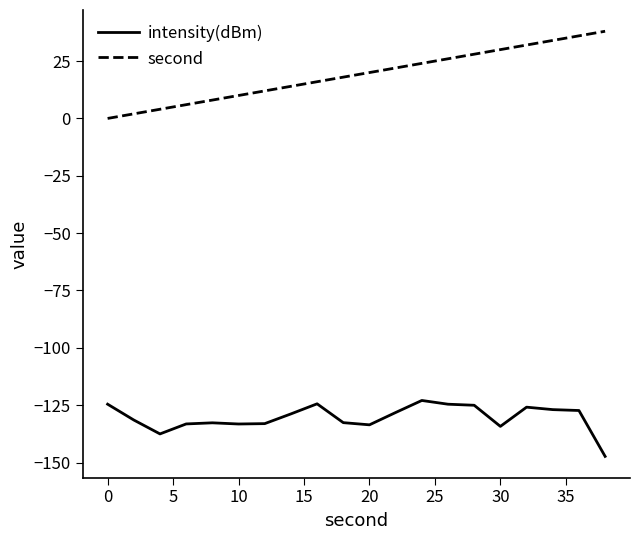

Rank the series by their average value, from highest to lowest.

second, intensity(dBm)